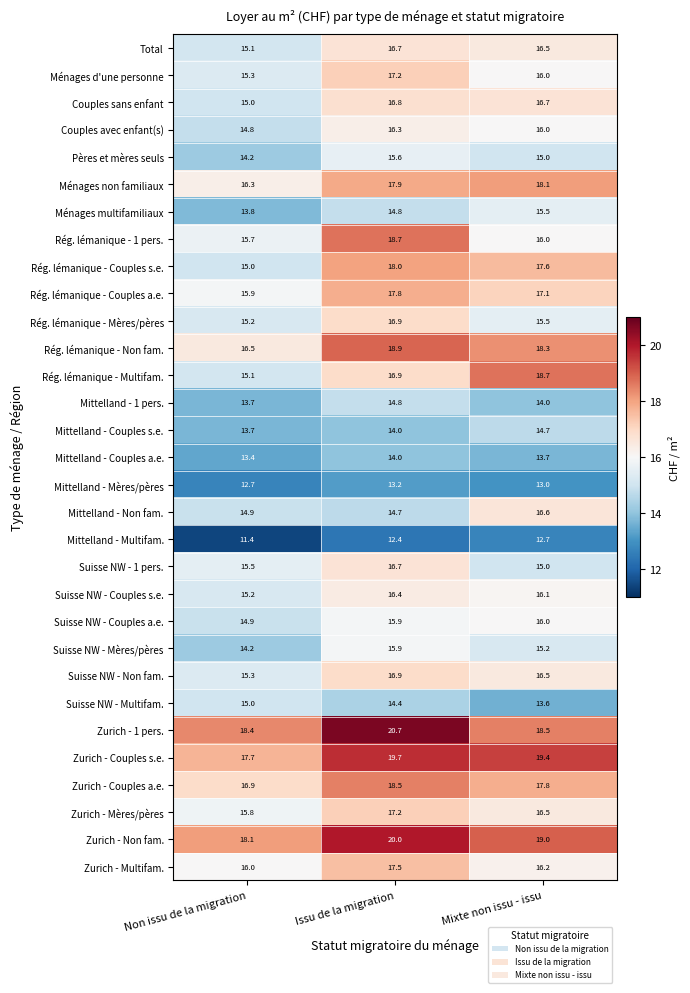

At which label is Couples avec enfant(s) closest to 15?

Non issu de la migration